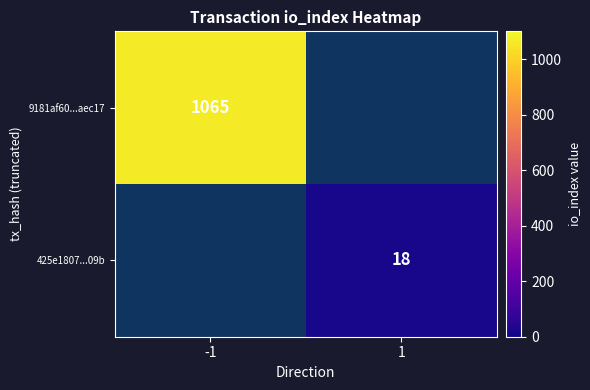

Is it true that 9181af60...aec17 equals 1065 at -1?

True